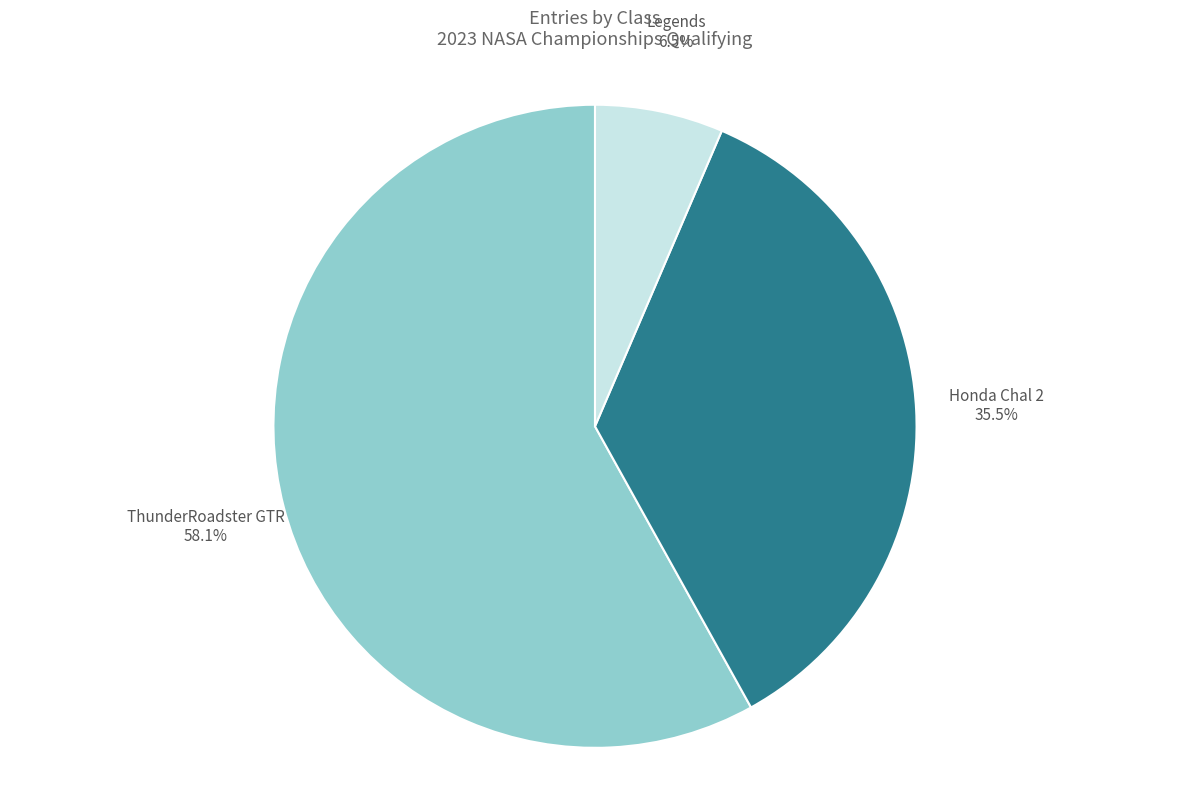

To the nearest percent, what is the difference between the largest and smallest slice percentages?

52%